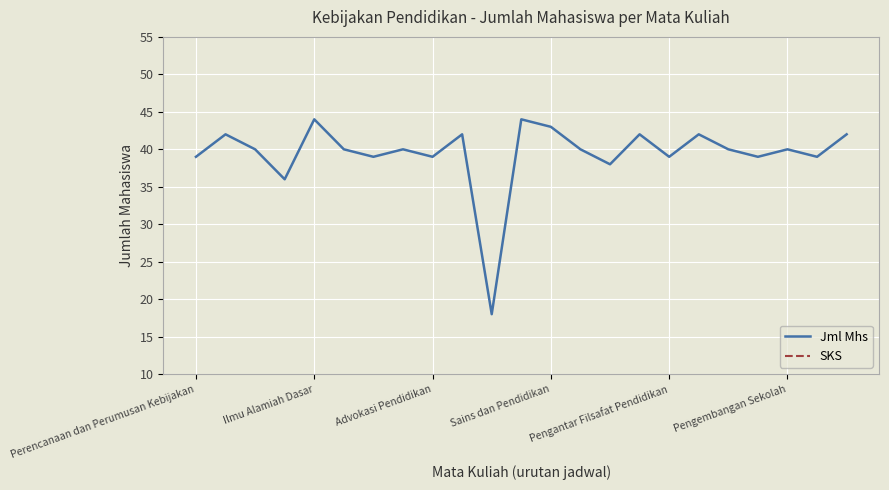

What is the minimum value for Jml Mhs?

18